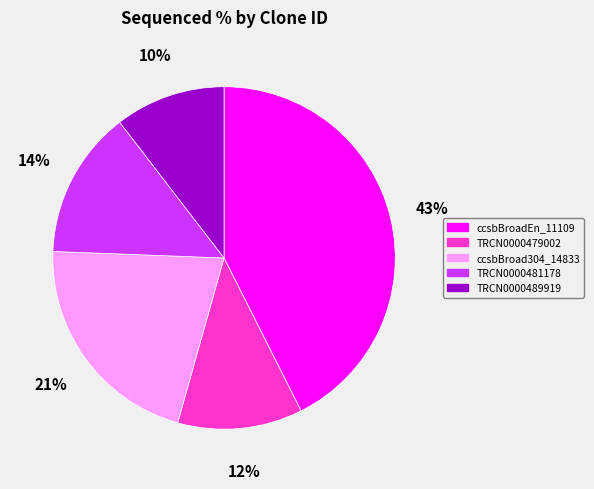

How many slices are in this pie chart?

5